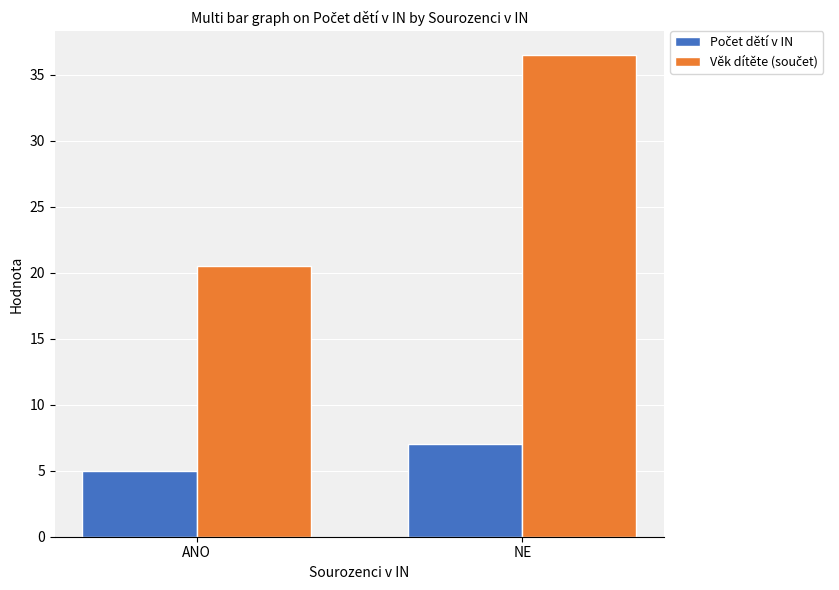

What is the total value across all series at NE?

43.5